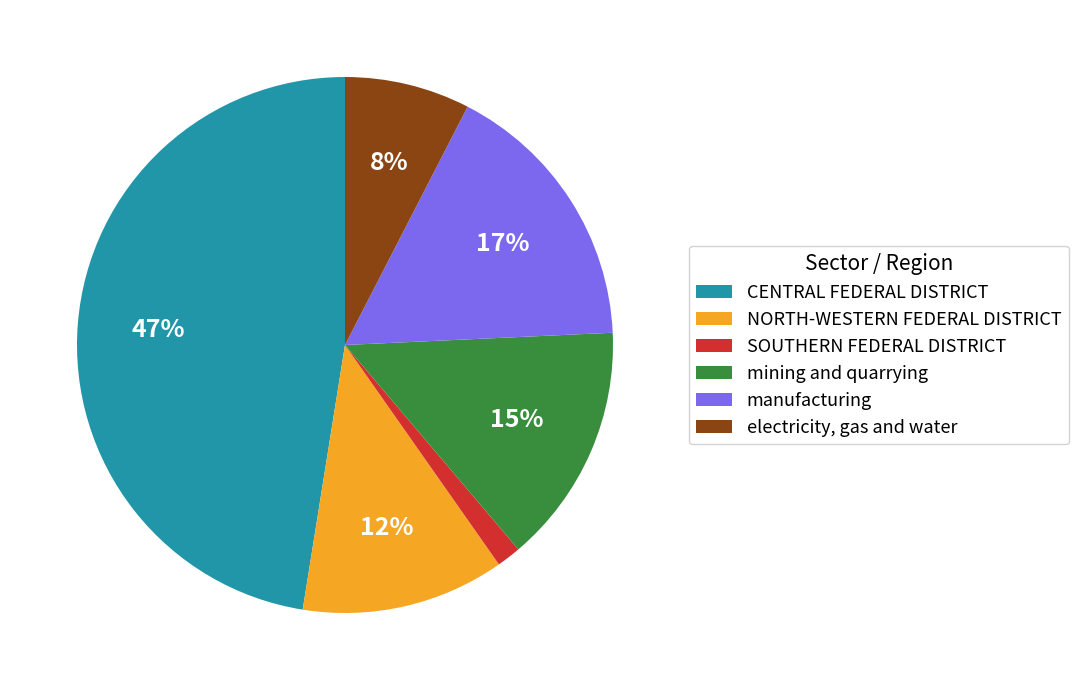

Is it true that mining and quarrying is 23% of the pie?

False